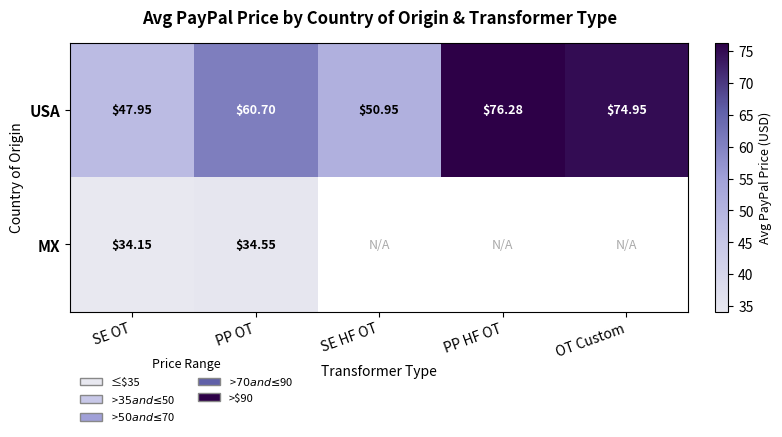

At which label does USA first exceed 60?

PP OT